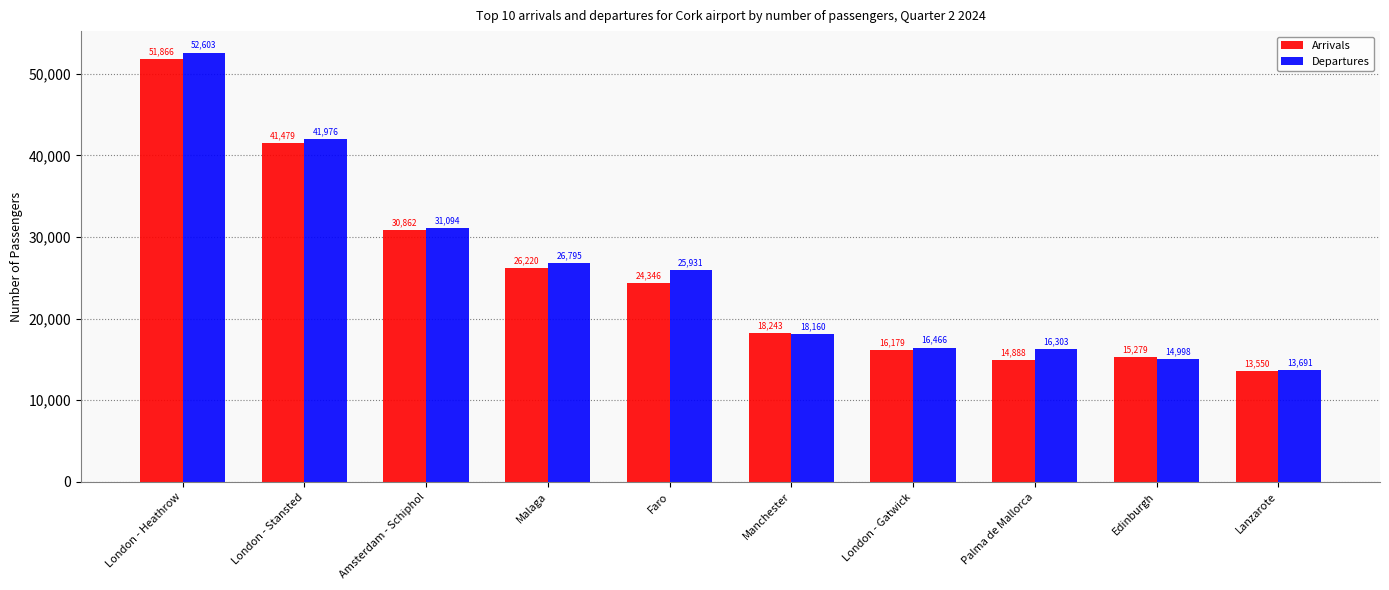

Between Amsterdam - Schiphol and London - Gatwick, which series saw the biggest shift?

Arrivals